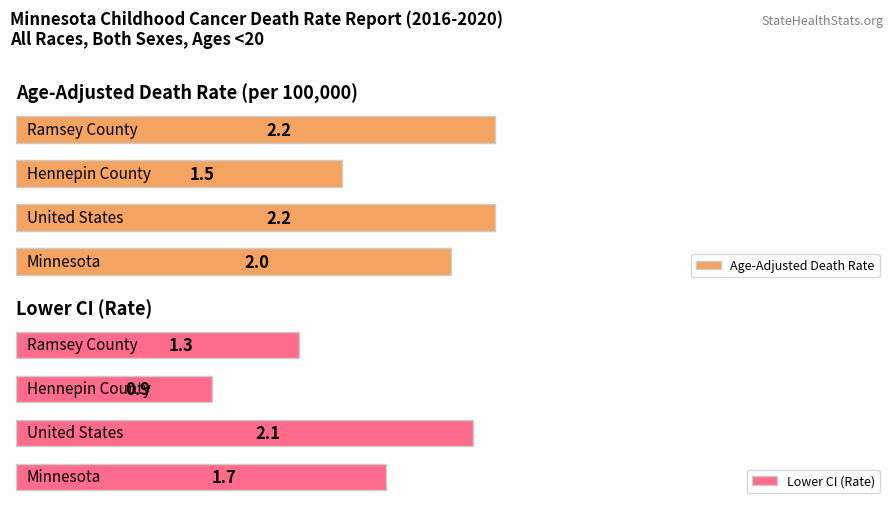

How many bars are there in each group?

2